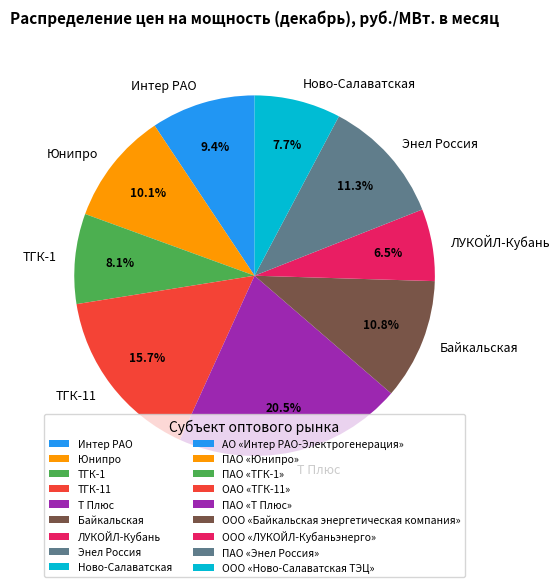

Is the sum of Интер РАО and Т Плюс greater than half?

No